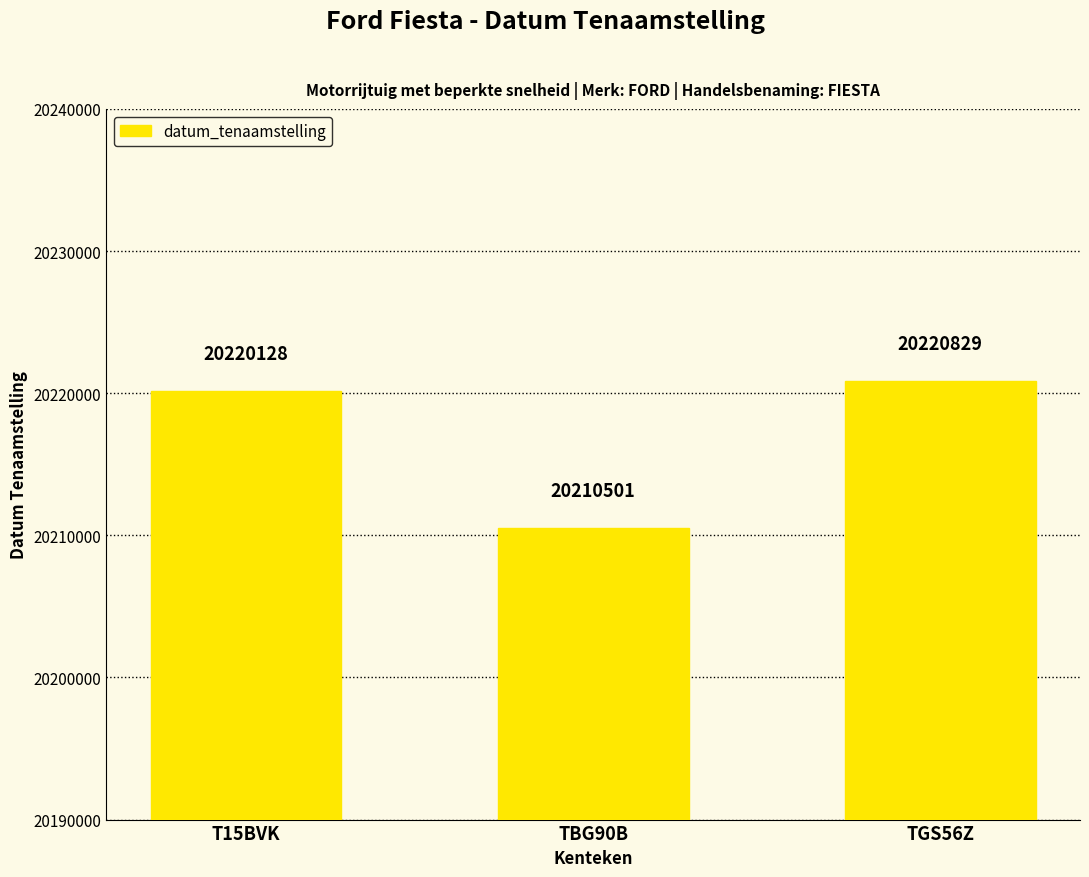

Reading left to right, what are all the values shown in this chart?

20220128	20210501	20220829